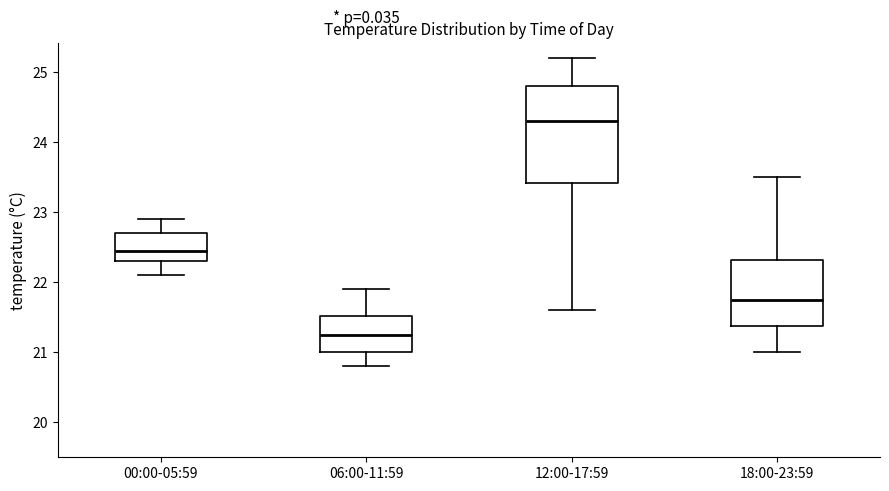

Reading left to right, transcribe this box plot: for each box, give where its median line is, the range the box spans, and where its two whiskers end, as read against the y-axis. The values are not printed on the chart, so give them approximately, as read against the axis.

00:00-05:59: median 22.5, box 22.3 to 22.7, whiskers 22.1 to 22.9
06:00-11:59: median 21.3, box 21.0 to 21.5, whiskers 20.8 to 21.9
12:00-17:59: median 24.3, box 23.4 to 24.8, whiskers 21.6 to 25.2
18:00-23:59: median 21.8, box 21.4 to 22.3, whiskers 21.0 to 23.5